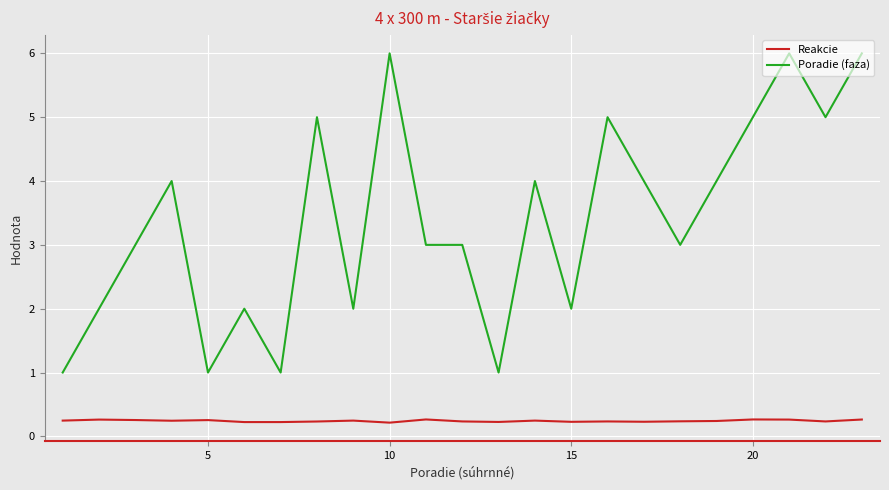

True or false: Poradie (faza) and Reakcie intersect in this chart.

False